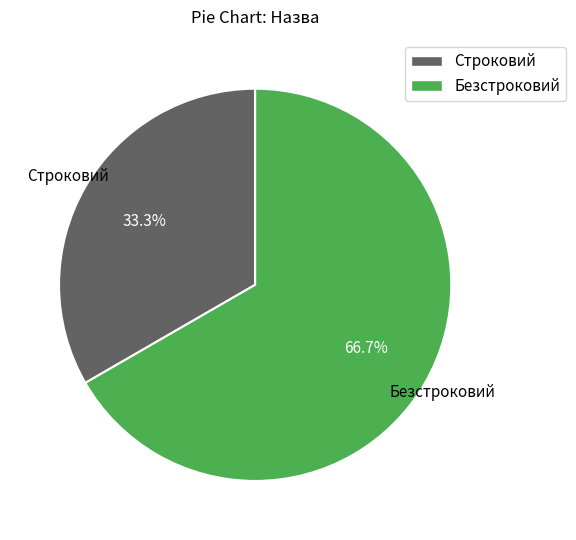

Which slice is the smallest?

Строковий